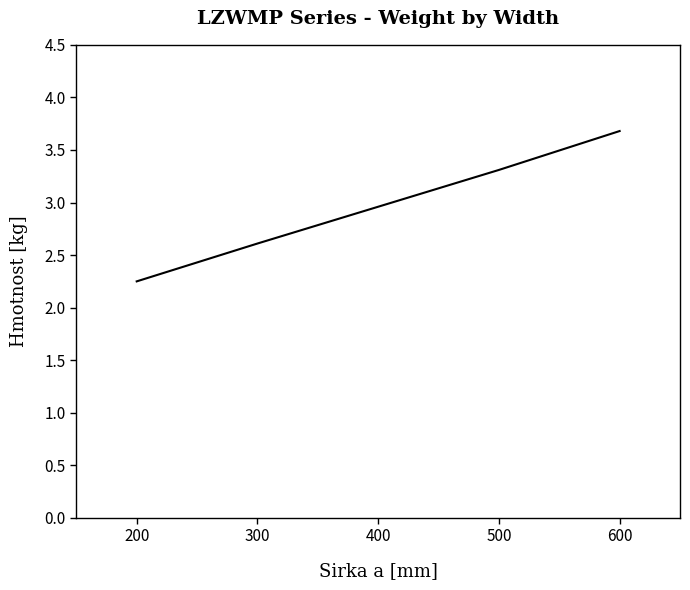

Is it true that the value at 500 is 3.3?

True